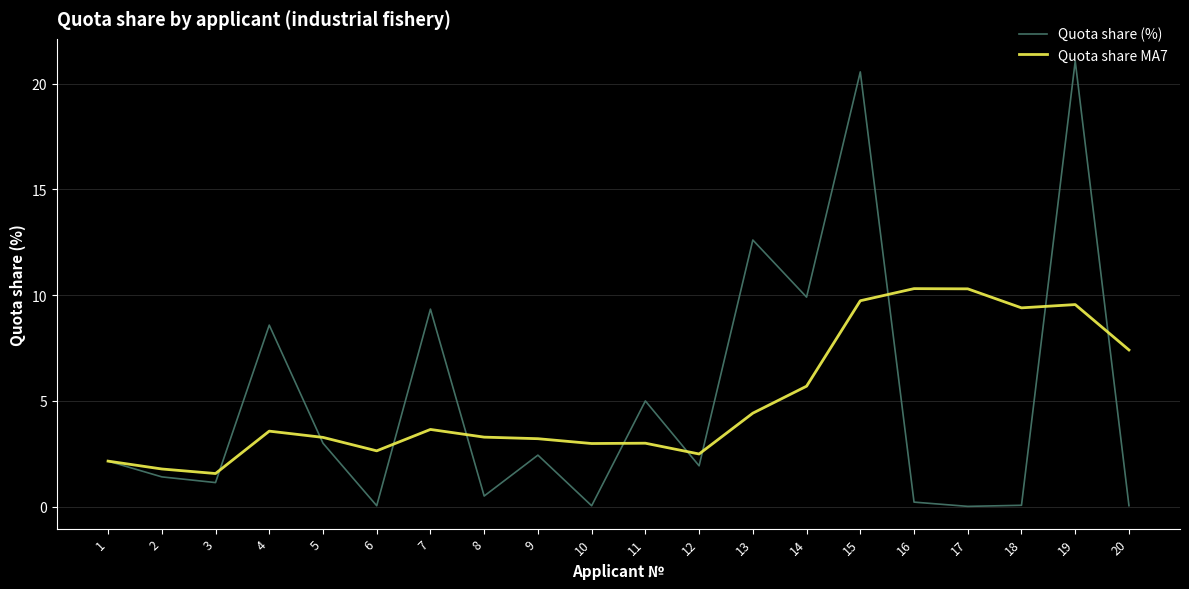

What is the total value across all series at 8?

3.8